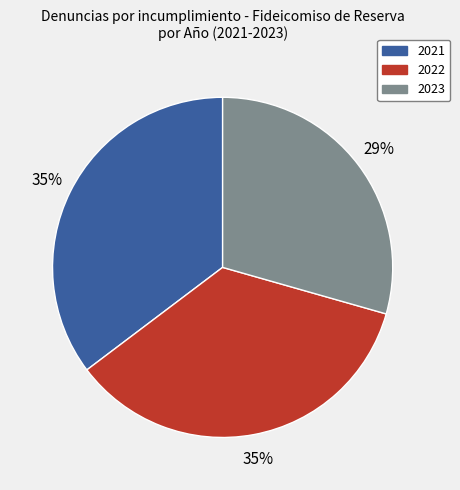

To the nearest percent, what is the difference between the 2023 and 2022 slice percentages?

6%